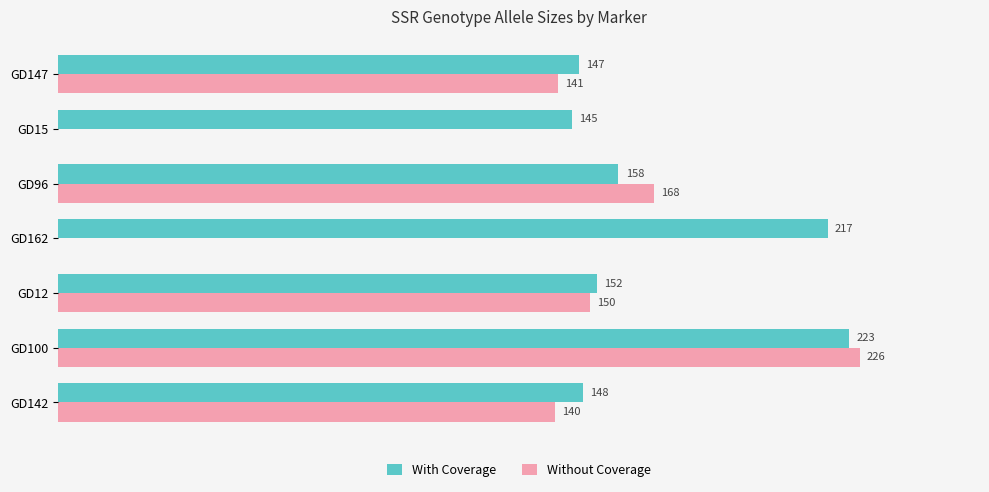

Which category has the highest value across all series?

GD100